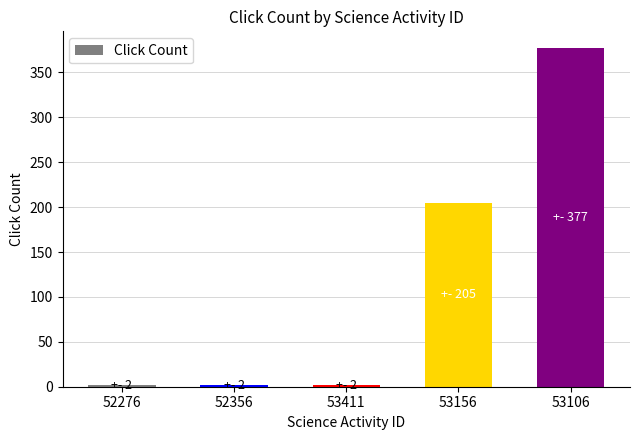

What is the change in value from 53156 to 53106?

+172